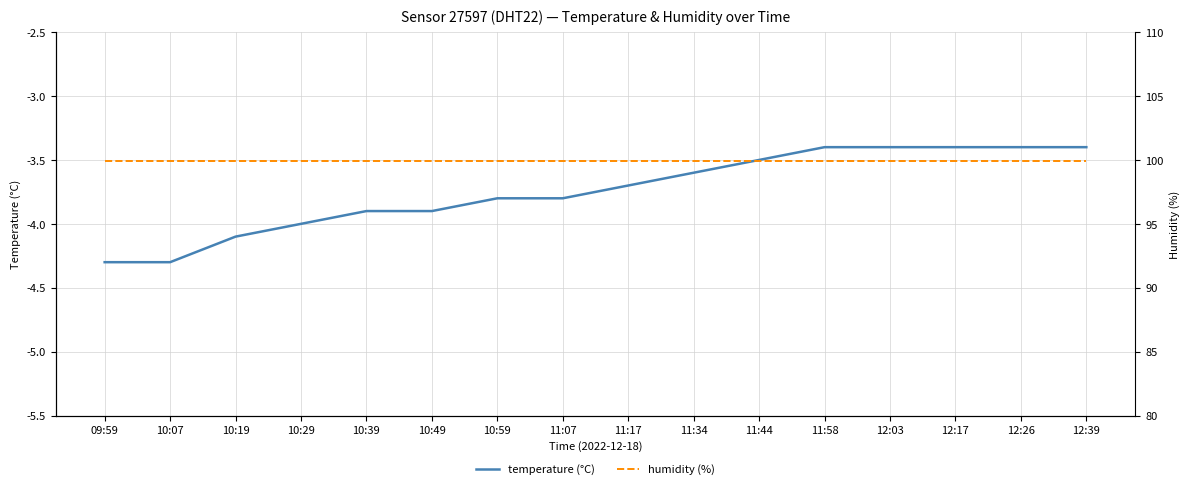

Which category has the highest value in the humidity (%) series?

09:59